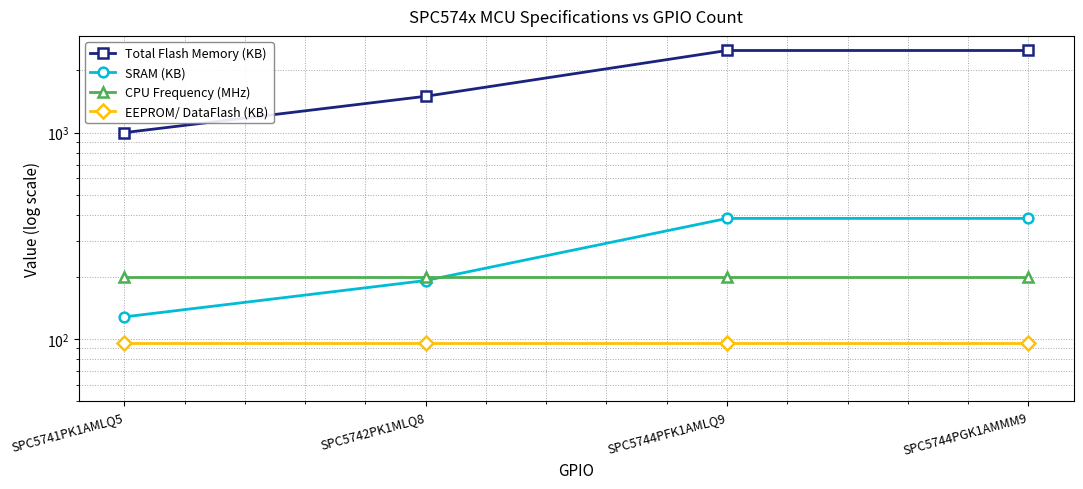

Which series has the largest range (max minus min)?

Total Flash Memory (KB)